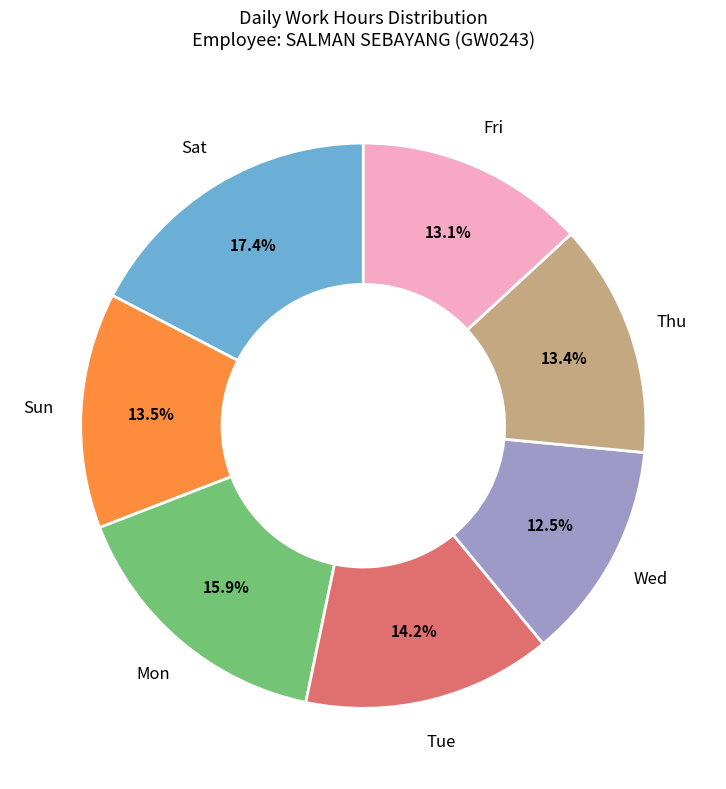

Is there a majority slice in this chart?

No